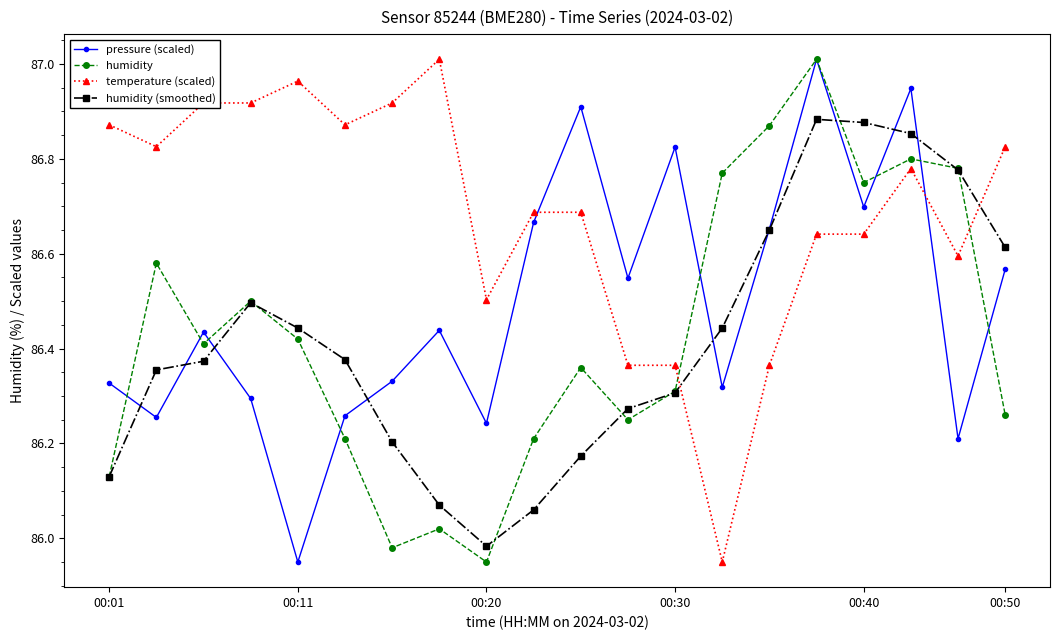

True or false: humidity has more than 0 points higher than both neighbors.

True